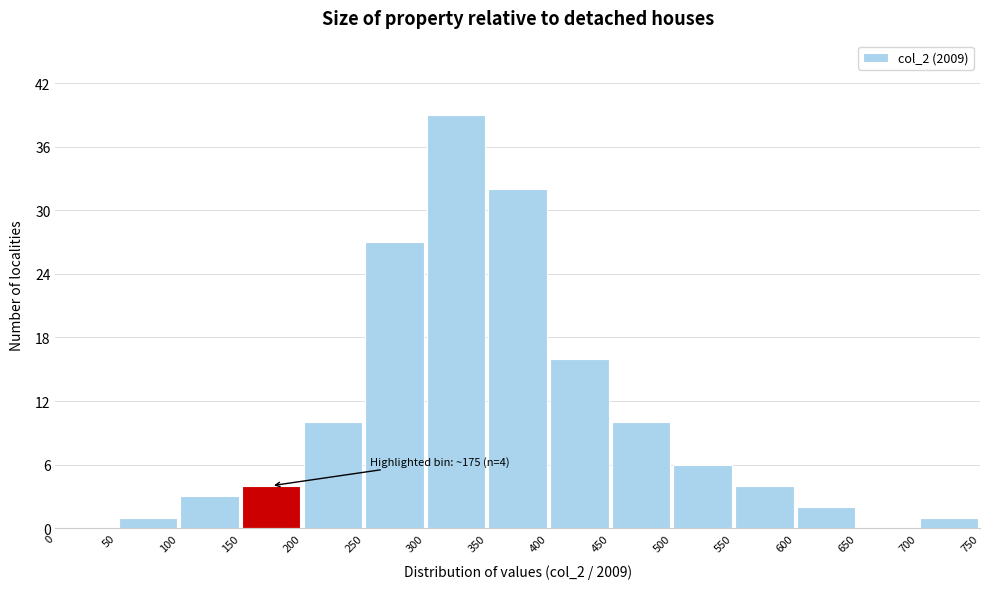

Over which range of the x-axis is the bar tallest?

300 to 350